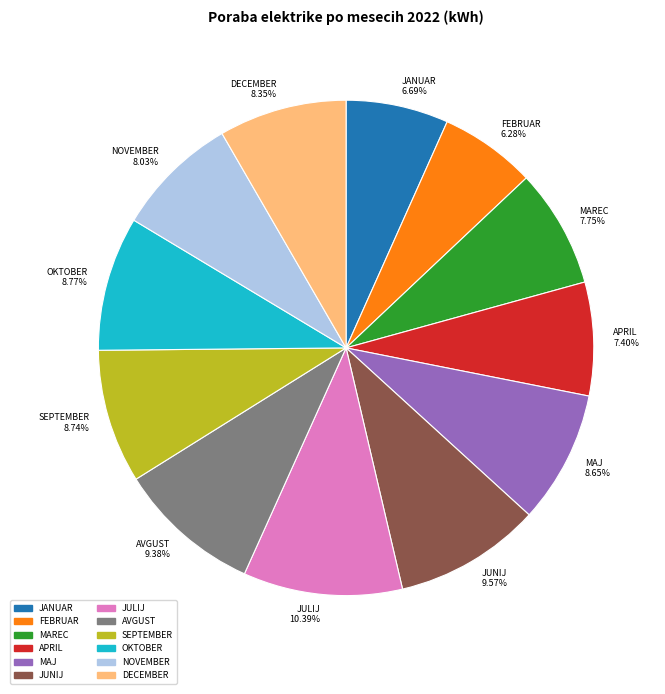

What is the ratio of the value at AVGUST to the value at JUNIJ?

1.0